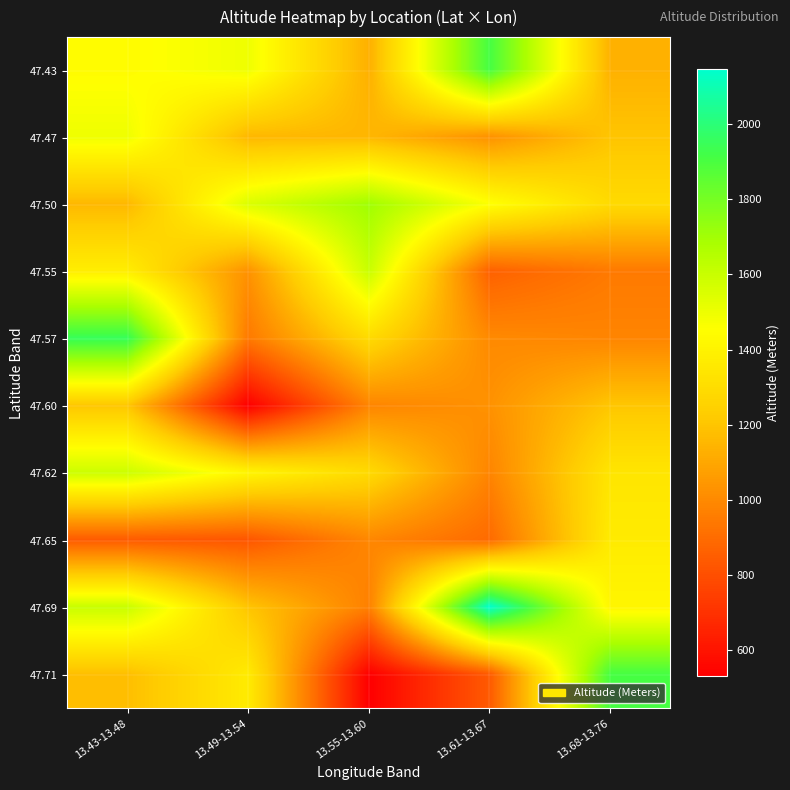

Reading right to left, extract all data points from this chart.

47.43: 13.68-13.76=1133	13.61-13.67=1910	13.55-13.60=1130	13.49-13.54=1496	13.43-13.48=1440
47.47: 13.68-13.76=1200	13.61-13.67=1028	13.55-13.60=1152	13.49-13.54=1157	13.43-13.48=1496
47.50: 13.68-13.76=1289	13.61-13.67=1458	13.55-13.60=1705	13.49-13.54=1550	13.43-13.48=1157
47.55: 13.68-13.76=945	13.61-13.67=863	13.55-13.60=1601	13.49-13.54=1028	13.43-13.48=1378
47.57: 13.68-13.76=984	13.61-13.67=1000	13.55-13.60=1290	13.49-13.54=945	13.43-13.48=1953
47.60: 13.68-13.76=1206	13.61-13.67=1028	13.55-13.60=984	13.49-13.54=531	13.43-13.48=1206
47.62: 13.68-13.76=1340	13.61-13.67=984	13.55-13.60=1289	13.49-13.54=1413	13.43-13.48=1592
47.65: 13.68-13.76=1365	13.61-13.67=894	13.55-13.60=990	13.49-13.54=824	13.43-13.48=840
47.69: 13.68-13.76=1413	13.61-13.67=2146	13.55-13.60=969	13.49-13.54=1200	13.43-13.48=1601
47.71: 13.68-13.76=1910	13.61-13.67=840	13.55-13.60=531	13.49-13.54=1365	13.43-13.48=1178